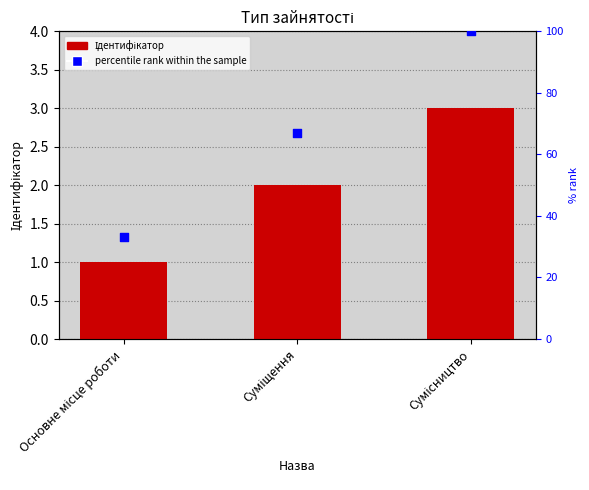

Which series has the largest total across all categories?

percentile rank within the sample